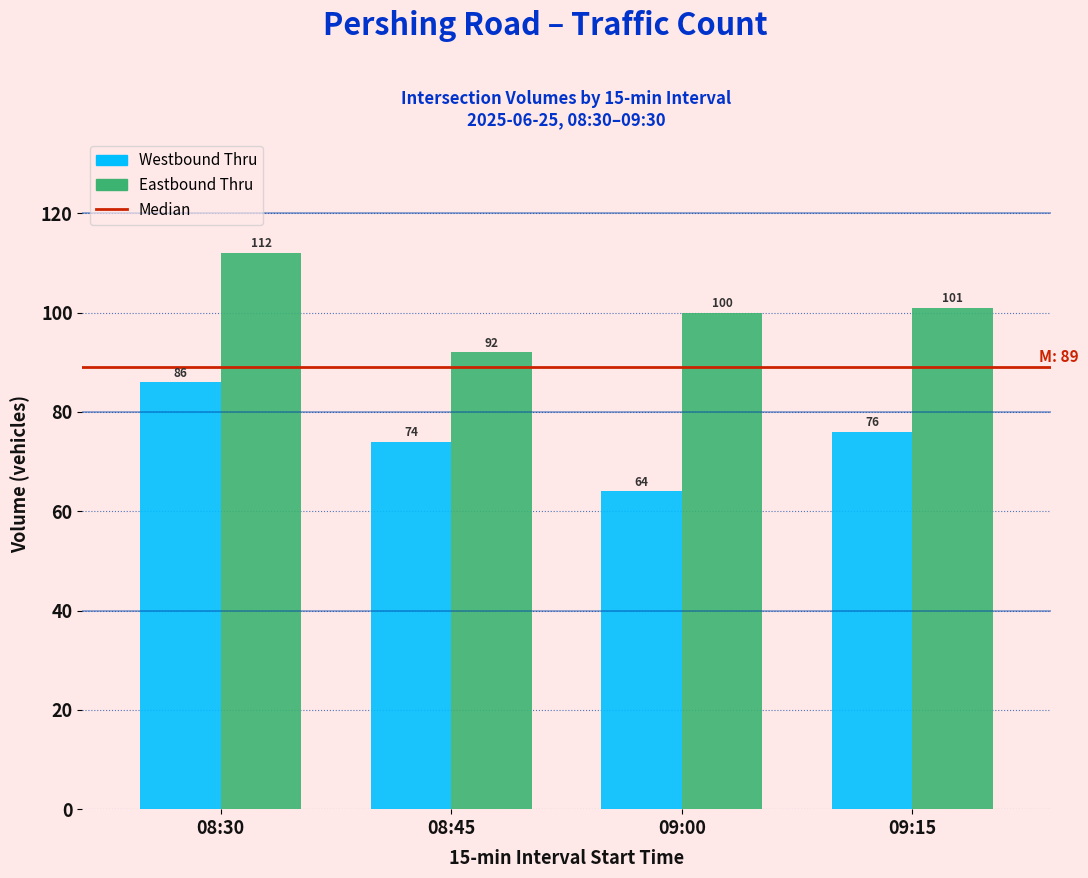

Reading right to left, list all the values displayed in this chart.

Westbound Thru: 09:15=76	09:00=64	08:45=74	08:30=86
Eastbound Thru: 09:15=101	09:00=100	08:45=92	08:30=112